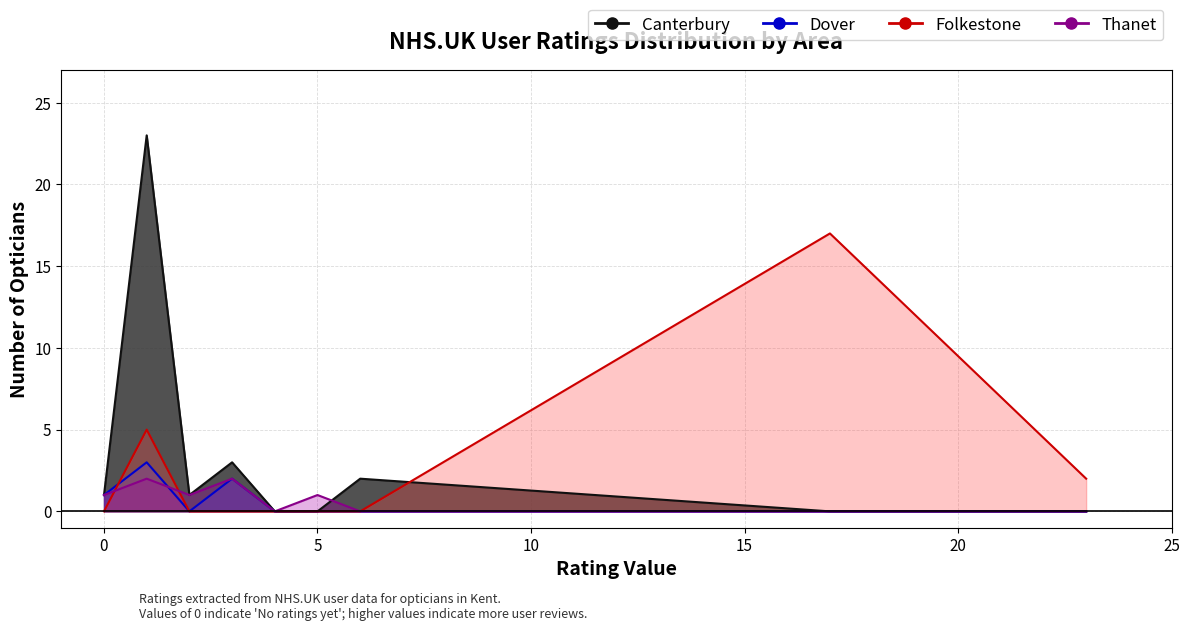

How many times do Dover and Thanet cross each other?

1